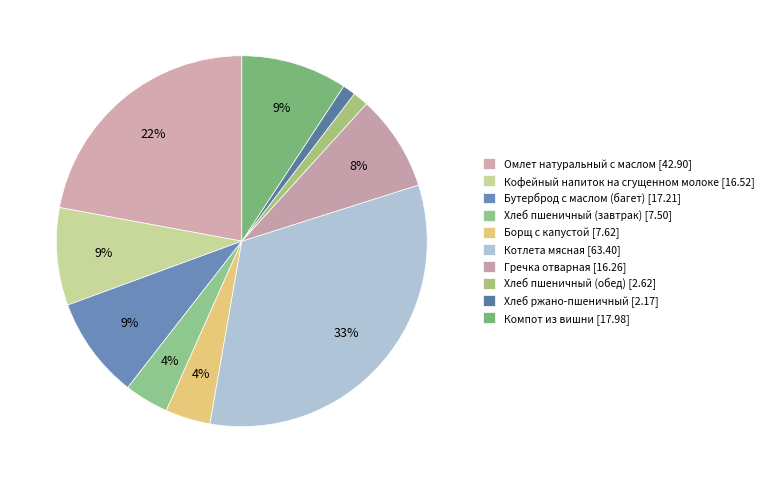

How many segments does this pie chart have?

10